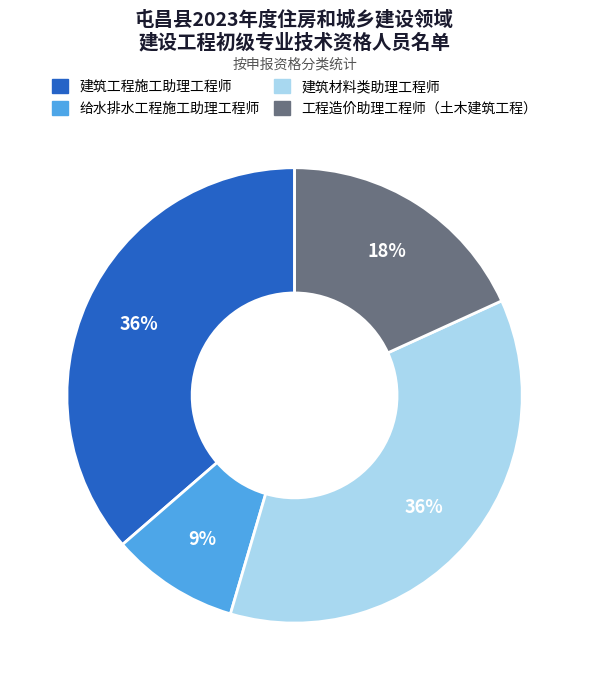

Which slice is the smallest?

给水排水工程施工助理工程师